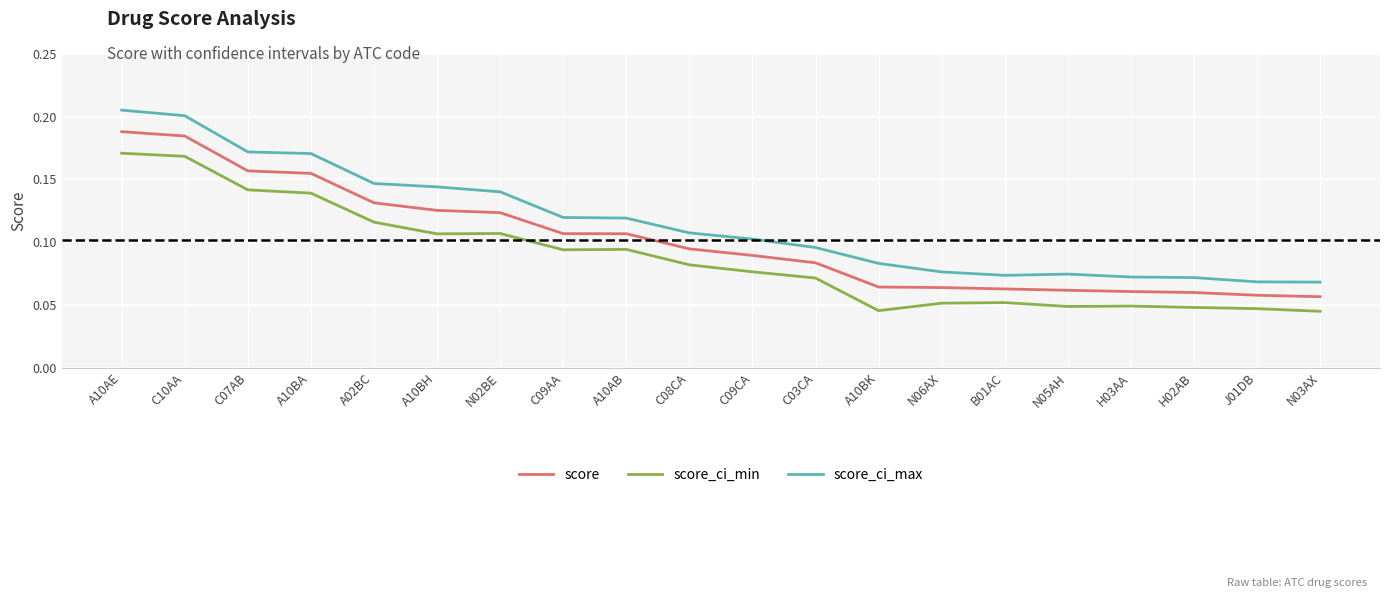

True or false: score and score_ci_max cross at least once.

False